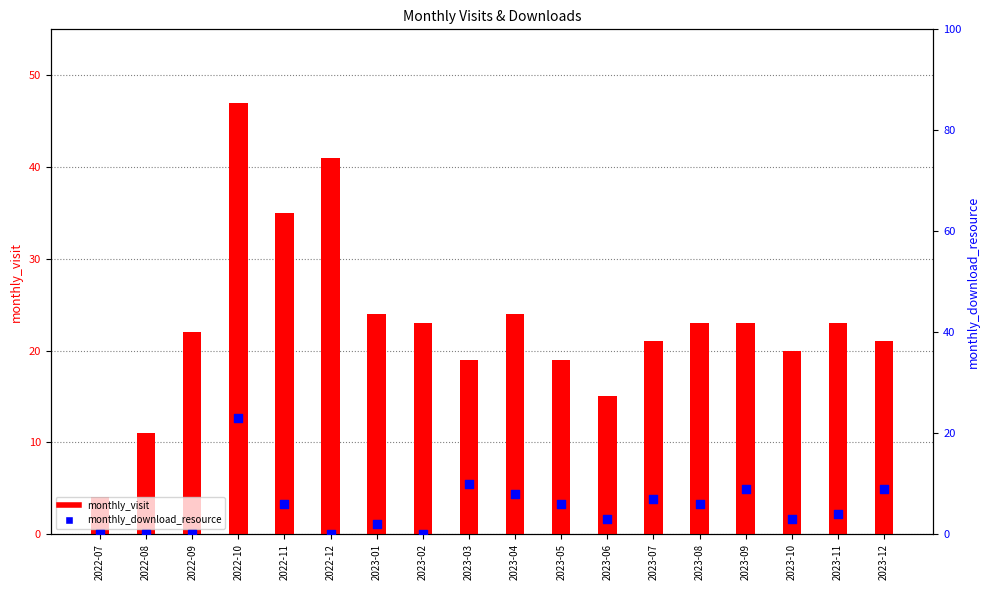

Which series has the largest total across all categories?

monthly_visit